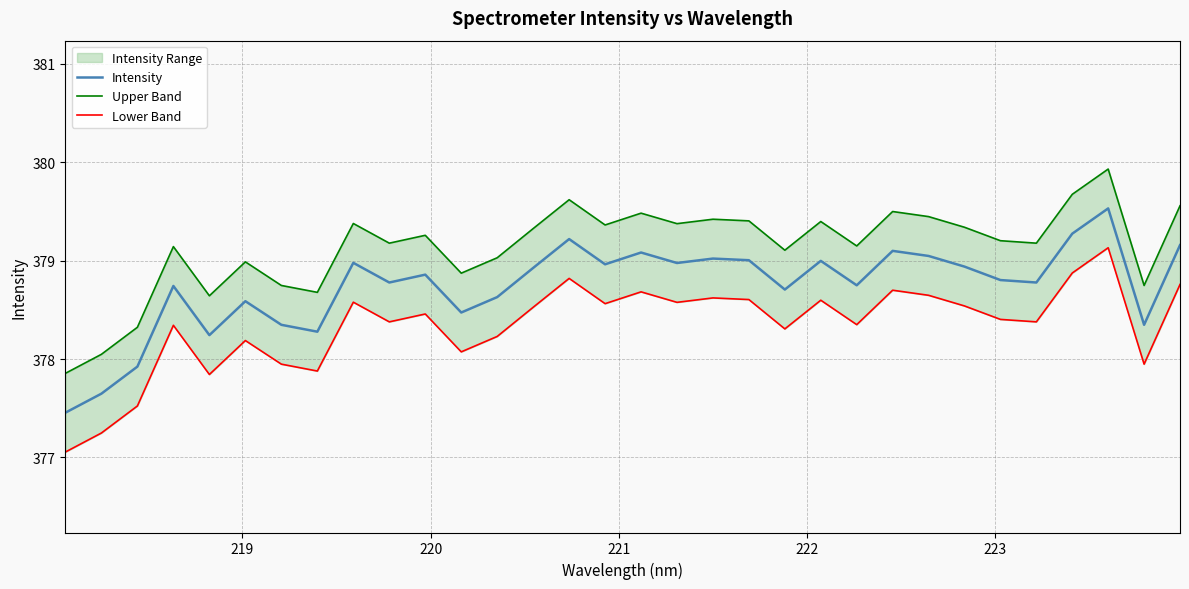

What is the lowest value of the Intensity series?

377.5